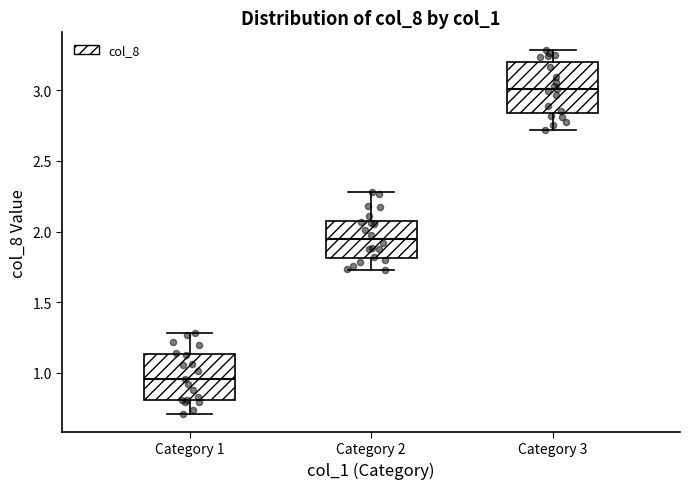

Reading left to right, read every box against the y-axis: the position of its median line, the range the box covers, and the ends of its whiskers. The values are not printed on the chart, so give them approximately, as read against the axis.

Category 1: median 0.95, box 0.80 to 1.15, whiskers 0.70 to 1.30
Category 2: median 1.95, box 1.80 to 2.10, whiskers 1.75 to 2.30
Category 3: median 3.00, box 2.85 to 3.20, whiskers 2.70 to 3.30